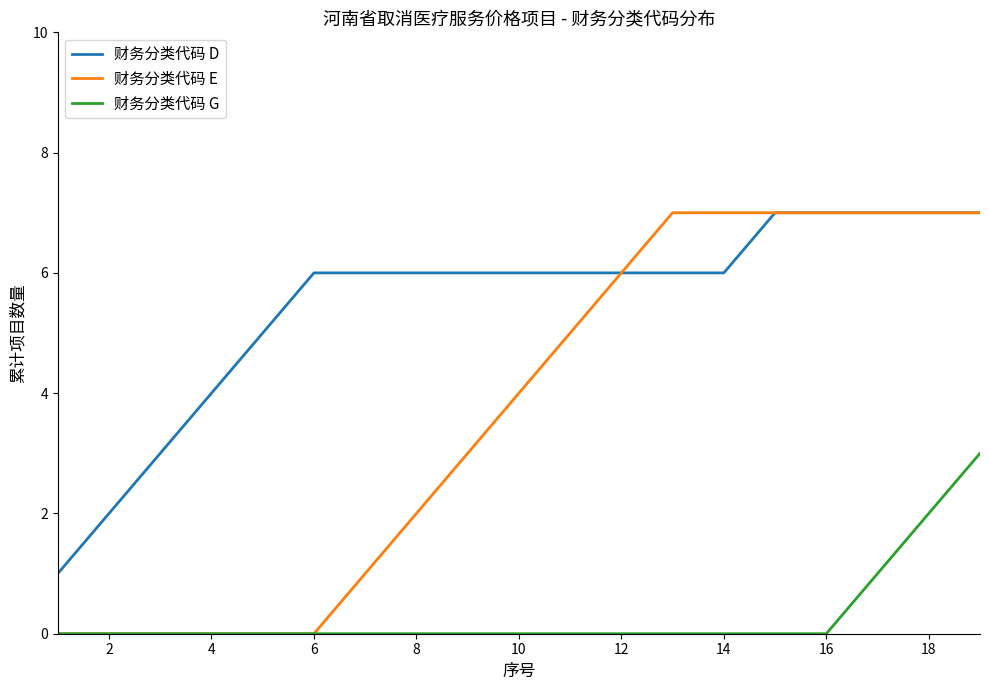

How many distinct data groups are displayed?

3